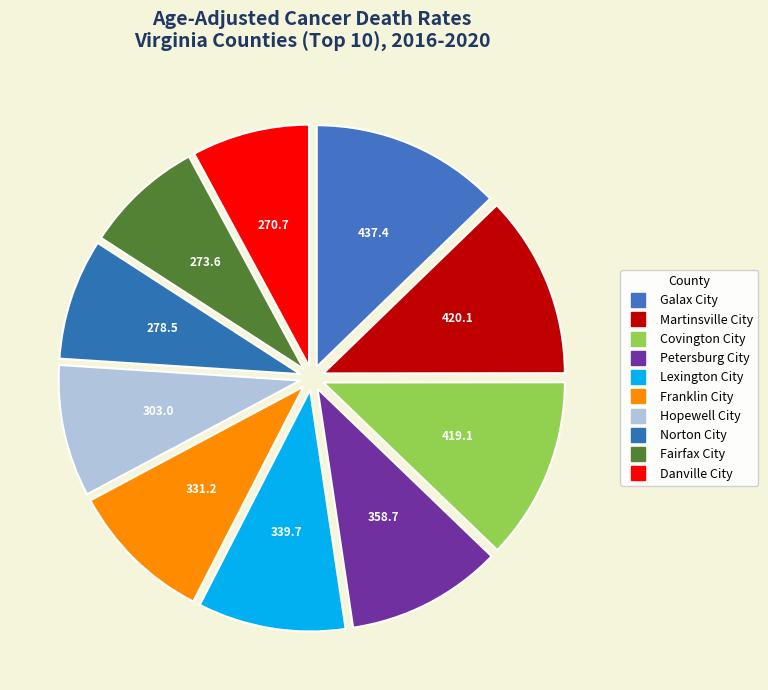

Approximately how many times larger is the value at Hopewell City compared to Covington City?

0.7